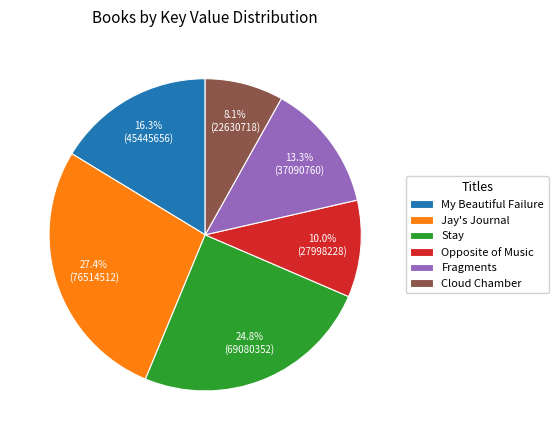

How many slices are in this pie chart?

6